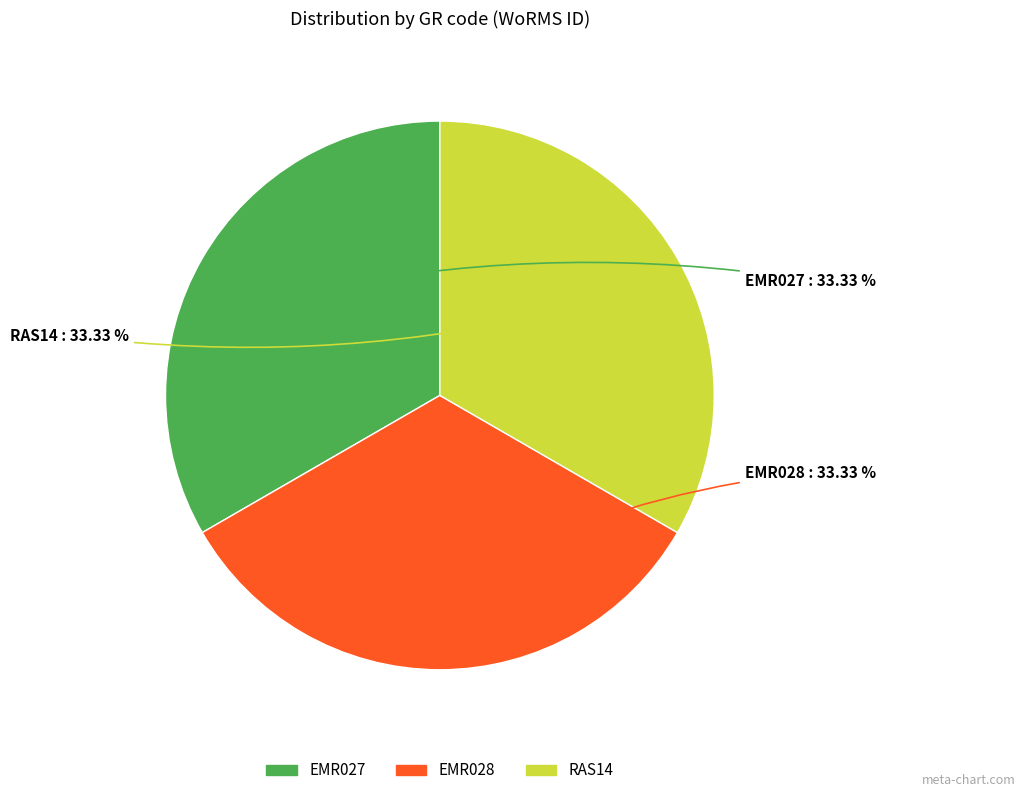

What is the ratio of the value at RAS14 to the value at EMR028?

1.0